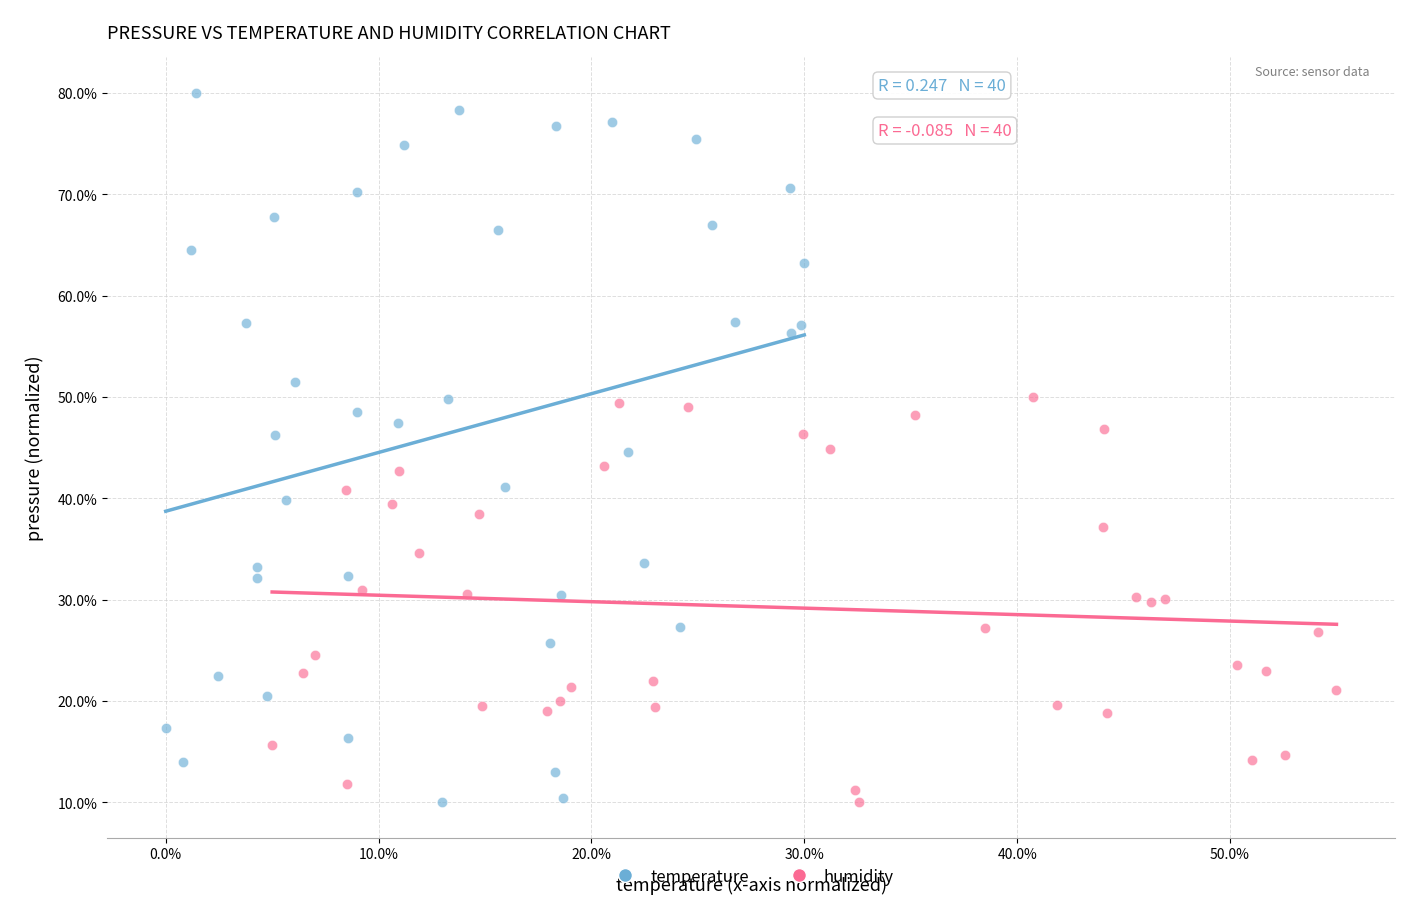

What are all the series names shown in the legend?

temperature, humidity